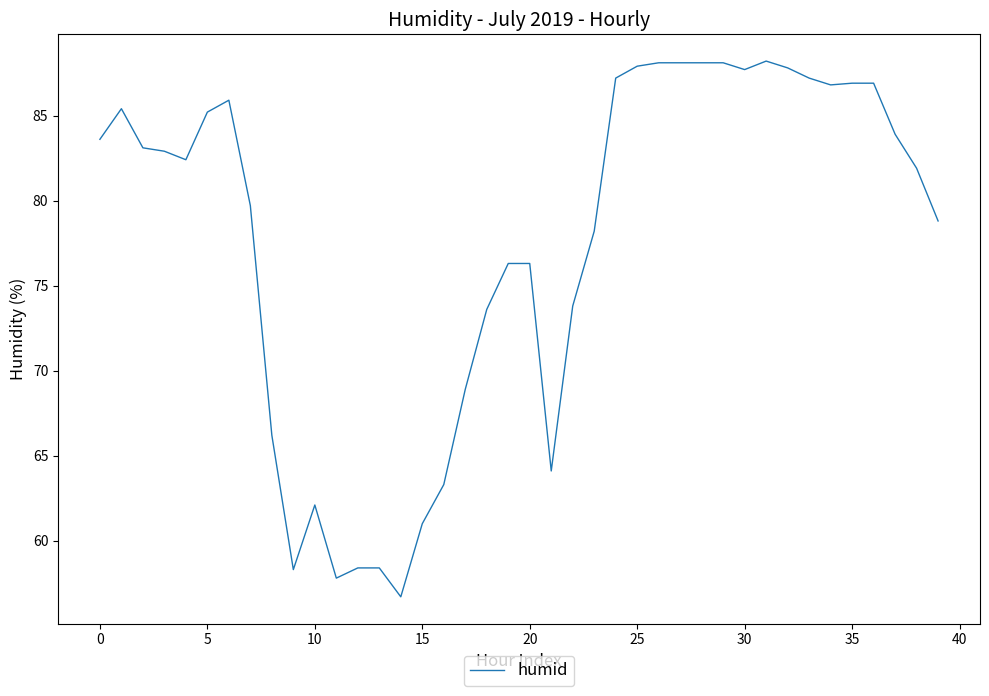

What is the maximum value shown in the chart?

88.2